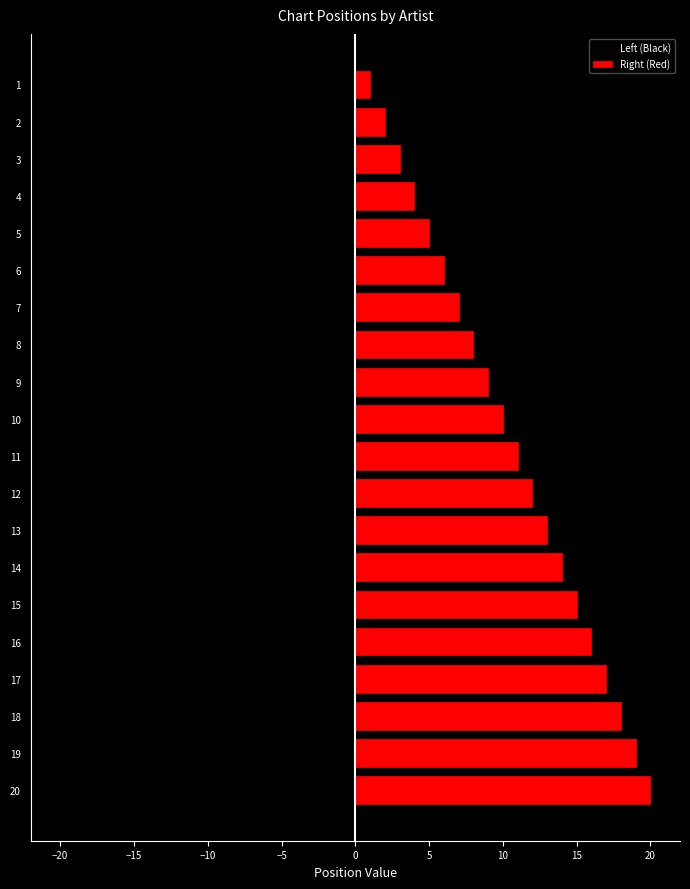

What is the sum of all Left (Black) values?

-210